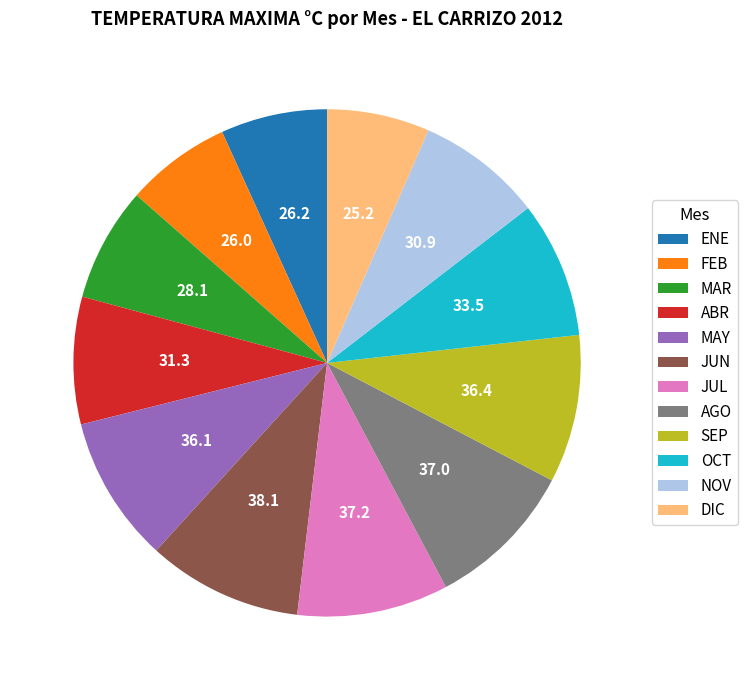

Is the sum of FEB and JUN greater than half?

No